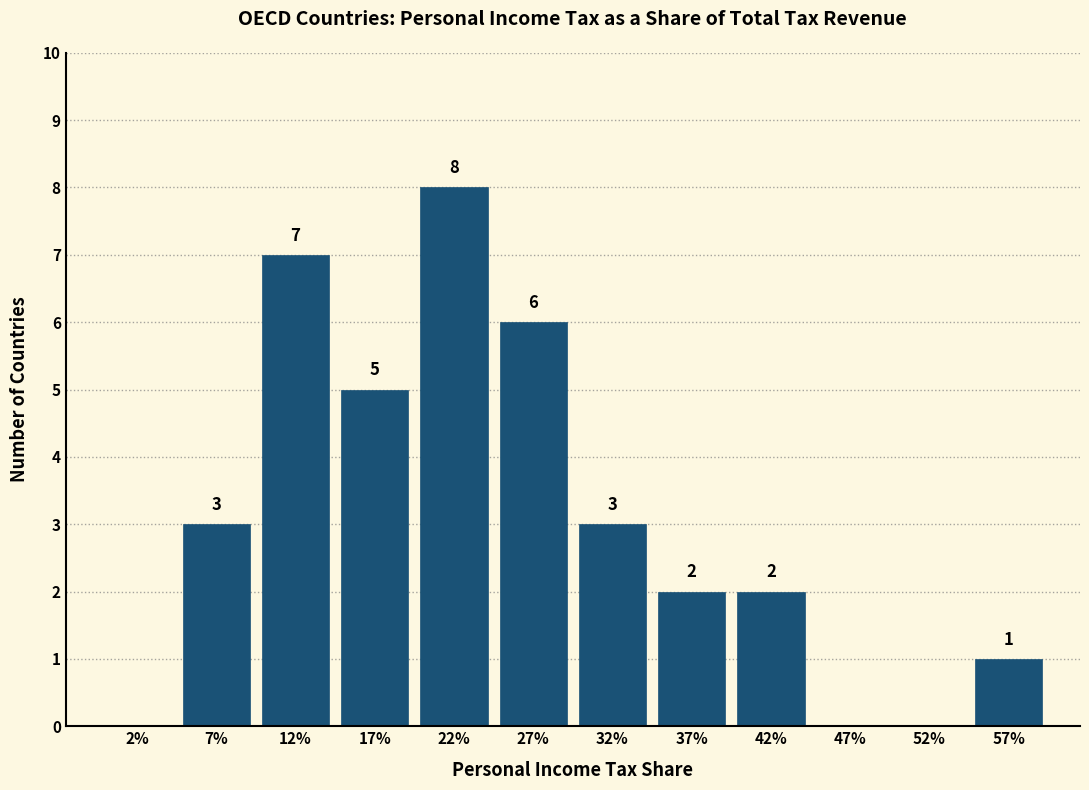

Reading left to right, what are all the values shown in this chart?

2%=0	7%=3	12%=7	17%=5	22%=8	27%=6	32%=3	37%=2	42%=2	47%=0	52%=0	57%=1